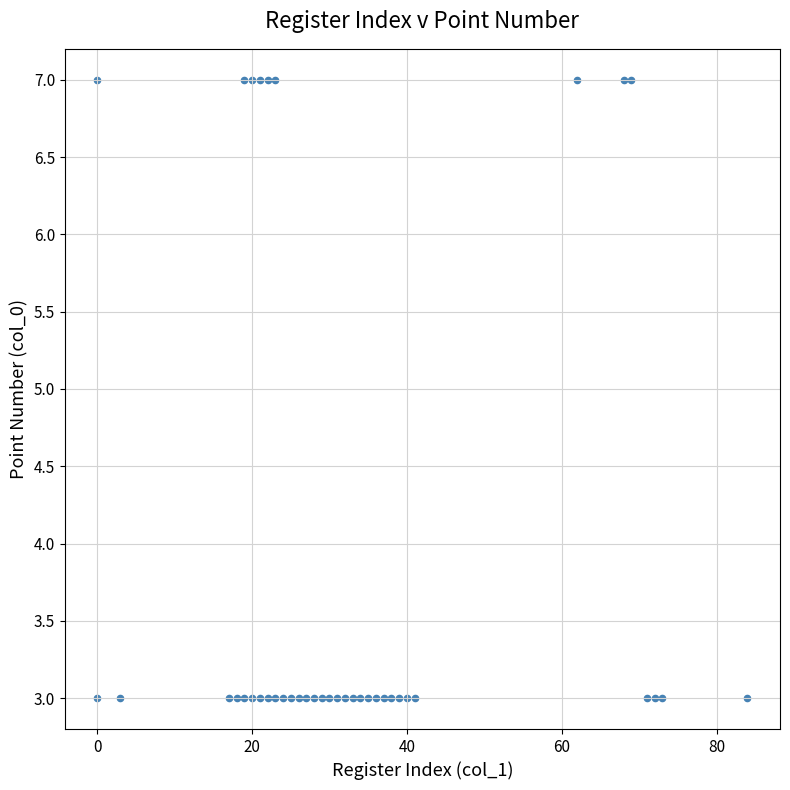

What is the range of X values (max minus min)?

84